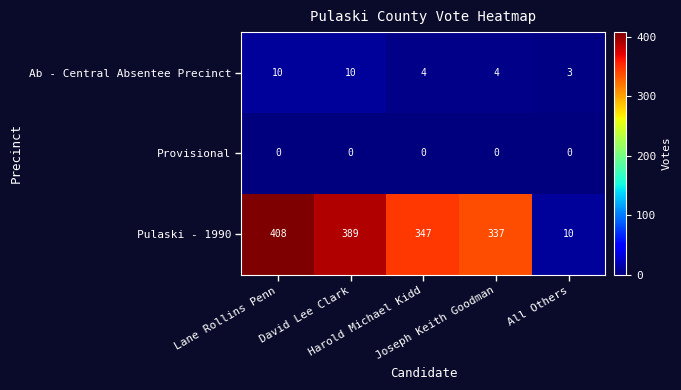

Which series has the largest total across all categories?

Pulaski - 1990